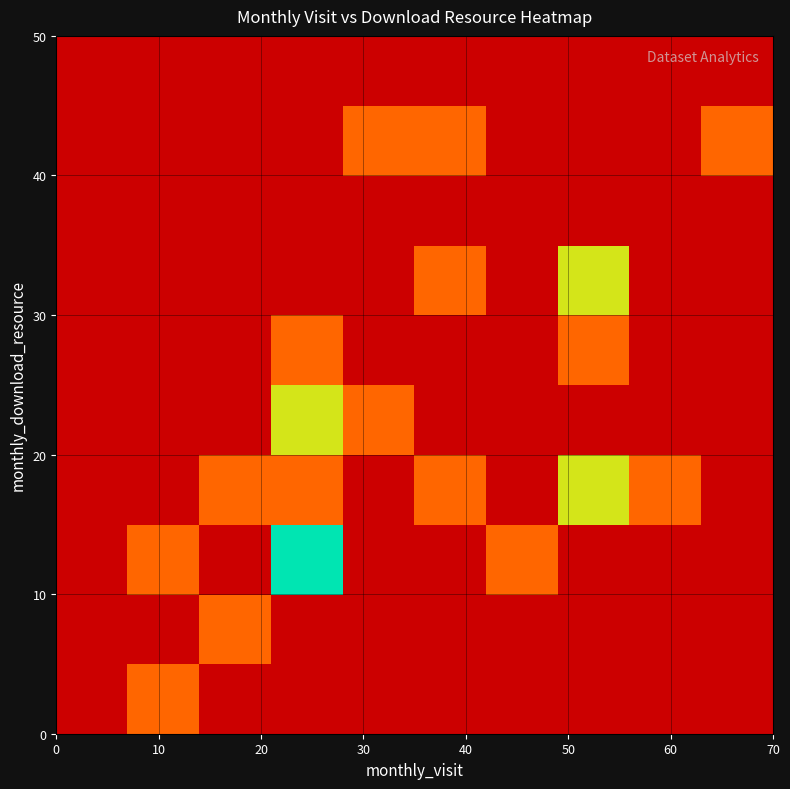

How many categories are shown in the chart?

10